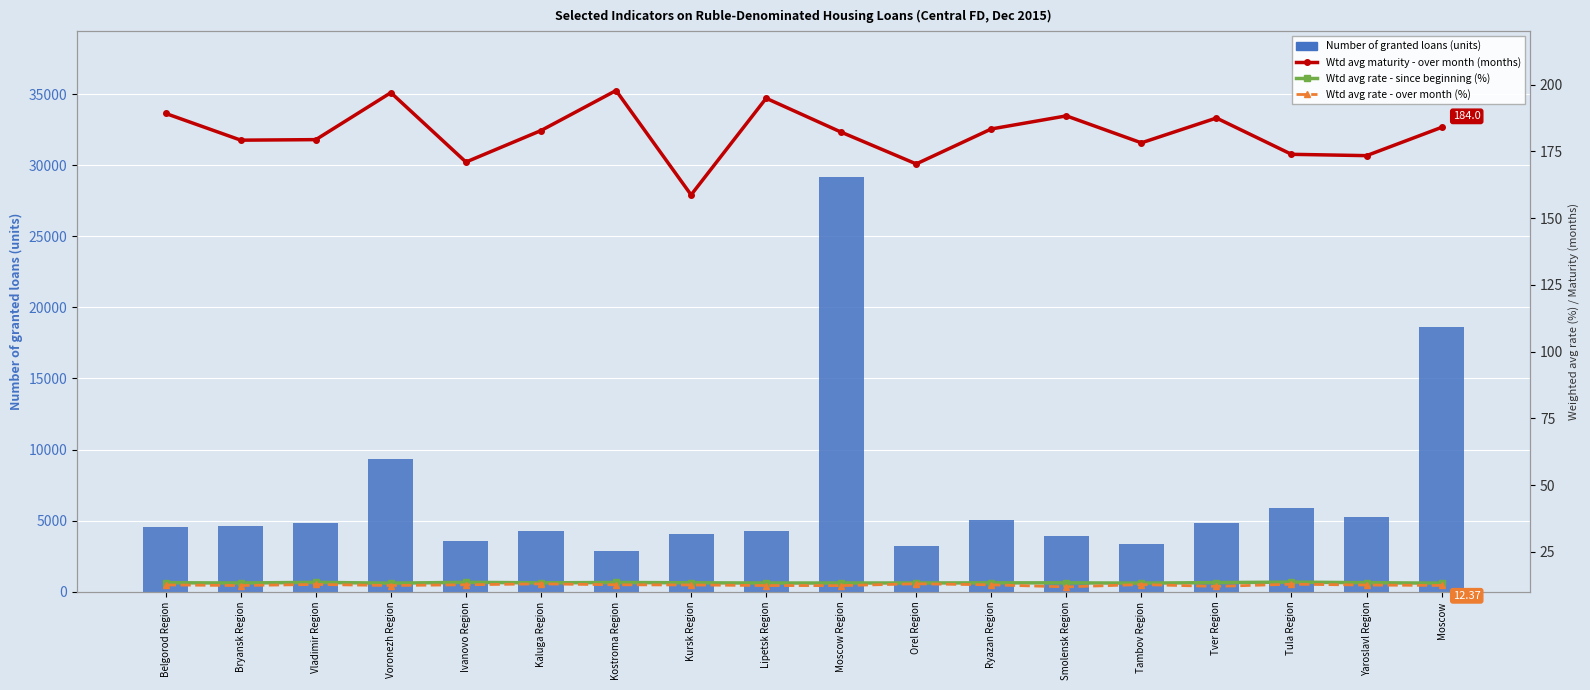

What is the difference between the Wtd avg rate - since beginning (%) values at Belgorod Region and Vladimir Region?

0.1